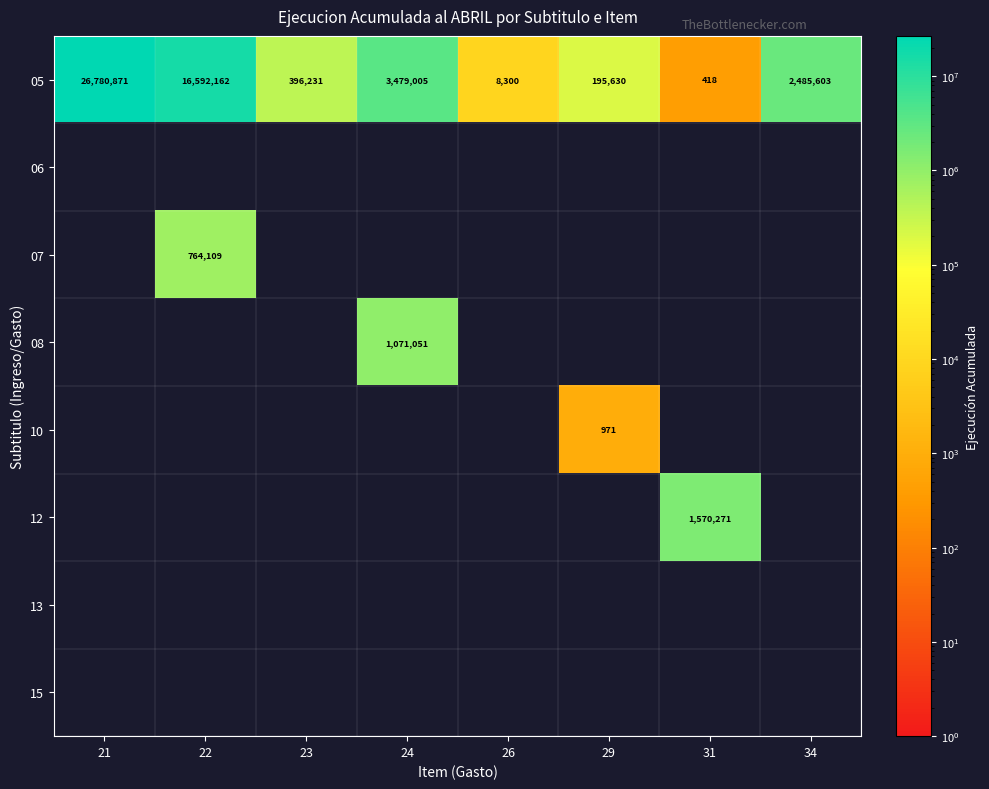

True or false: 12 has a value of 1022396 at 31.

False